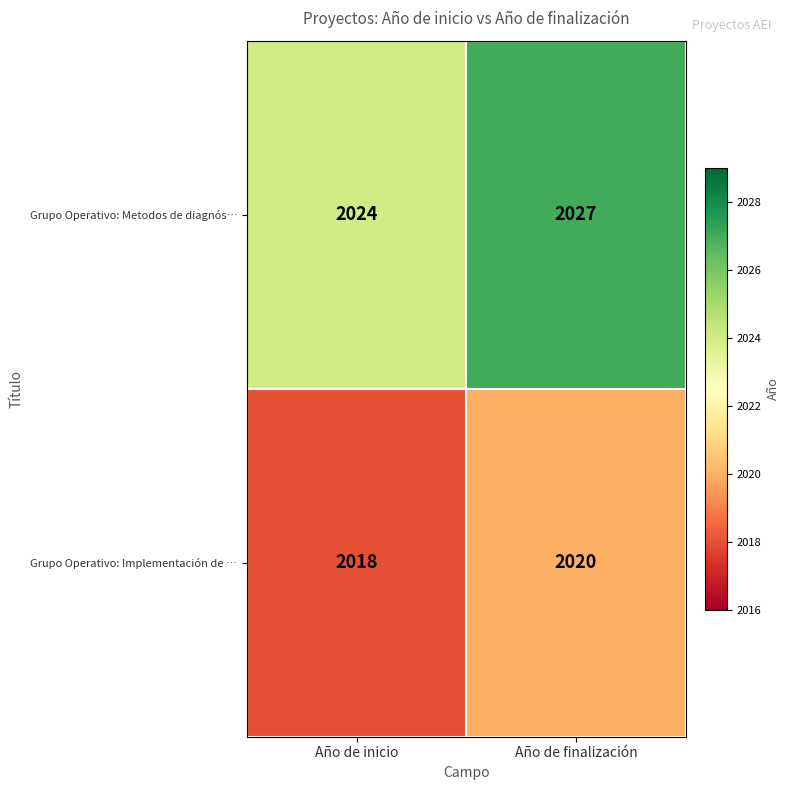

How many categories are shown in the chart?

2